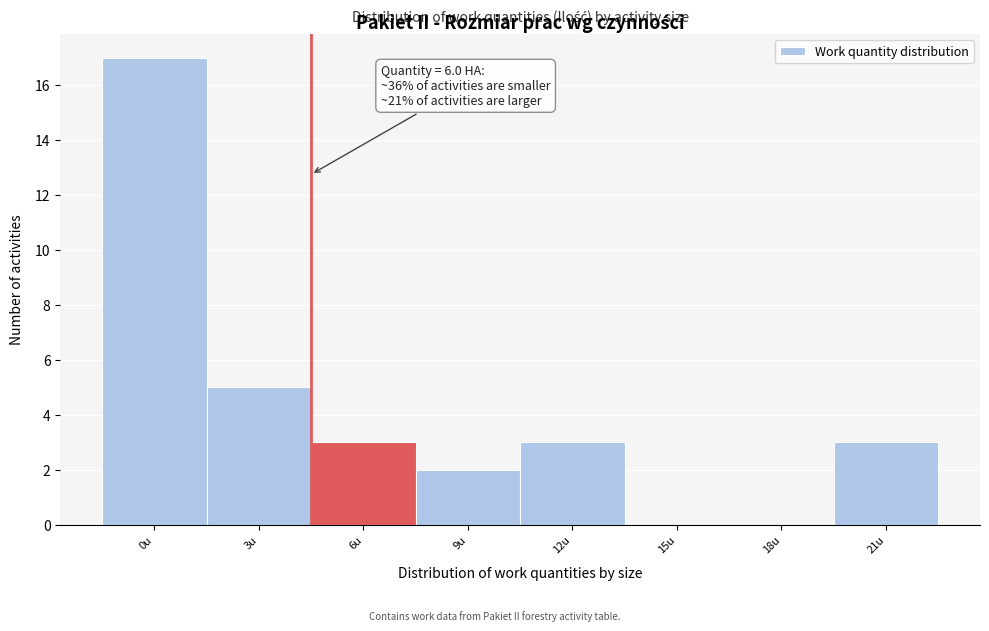

Reading left to right, transcribe all the data shown in this chart.

0u=17	3u=5	6u=3	9u=2	12u=3	15u=0	18u=0	21u=3